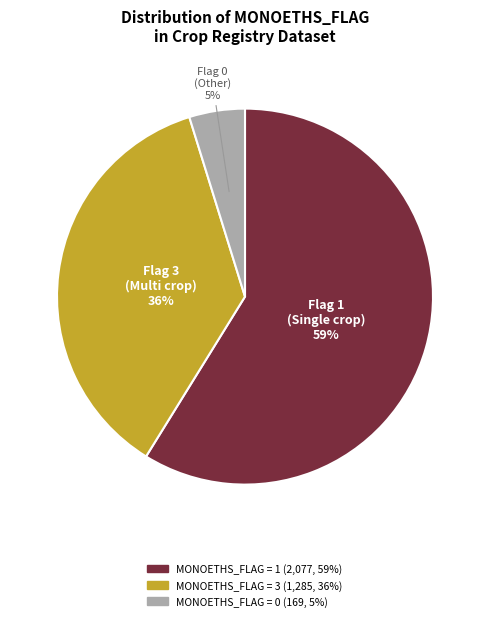

To the nearest percent, what is the difference between the largest and smallest slice percentages?

54%